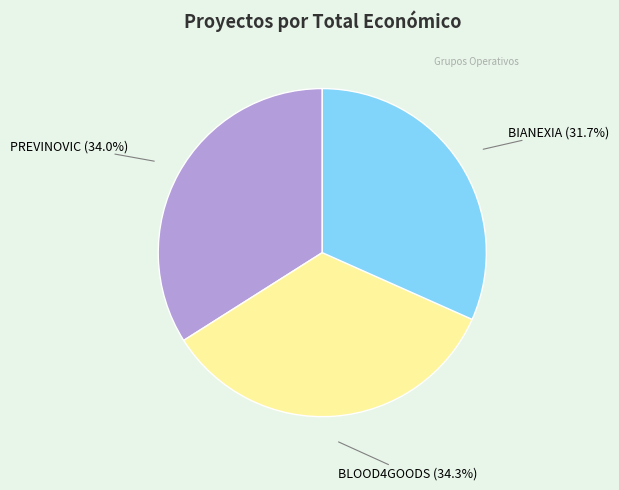

Is BIANEXIA the majority of the pie?

No